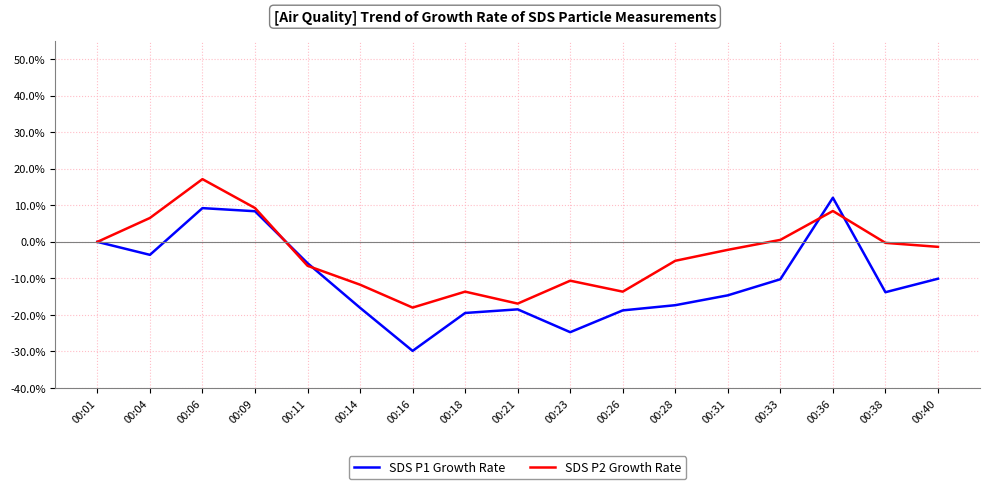

List the series in order of their peak value, lowest first.

SDS P1 Growth Rate, SDS P2 Growth Rate